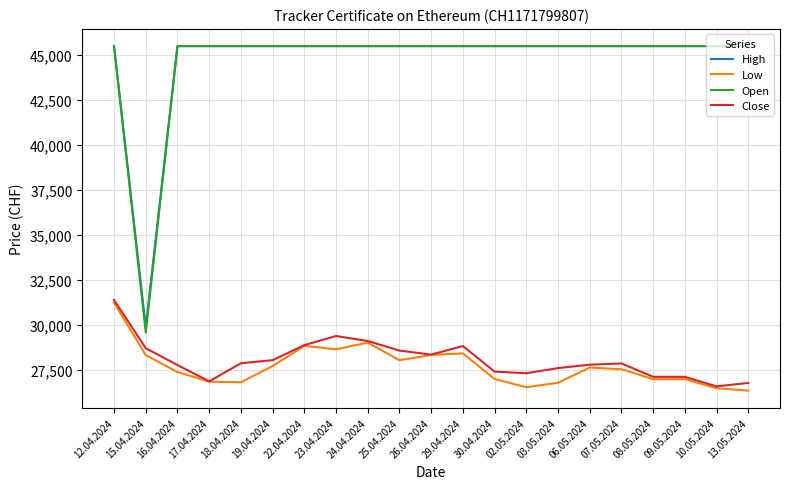

True or false: High and Close cross at least once.

False